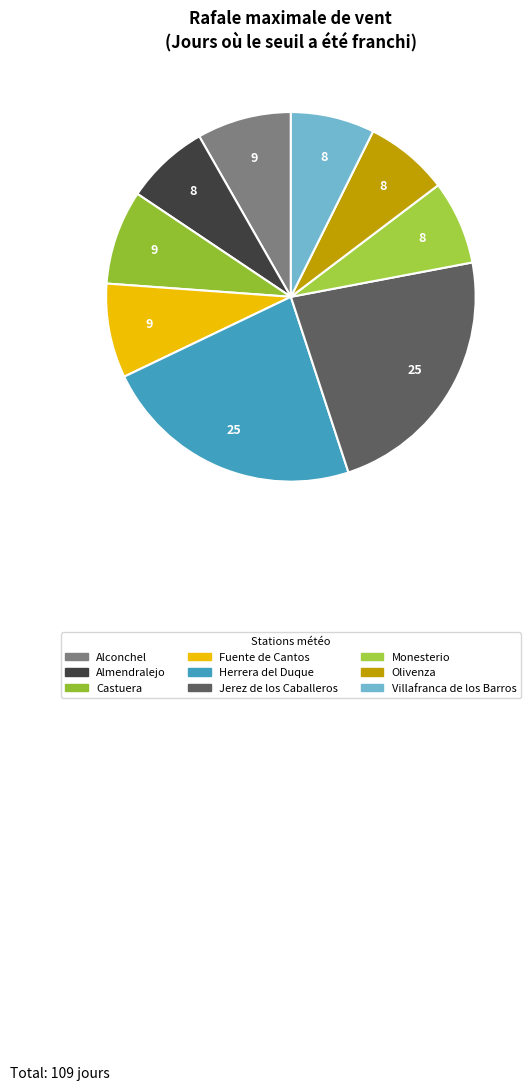

To the nearest percent, what portion does Castuera represent?

8%